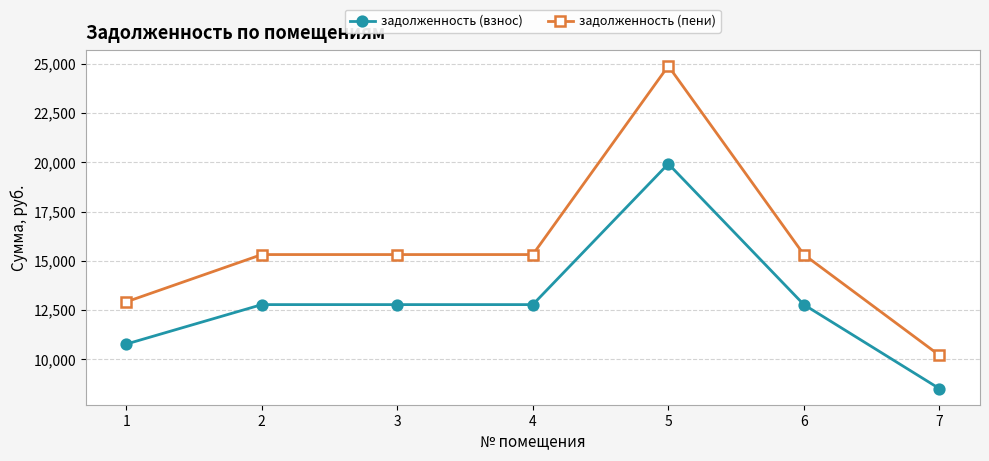

True or false: задолженность (пени) and задолженность (взнос) intersect in this chart.

False